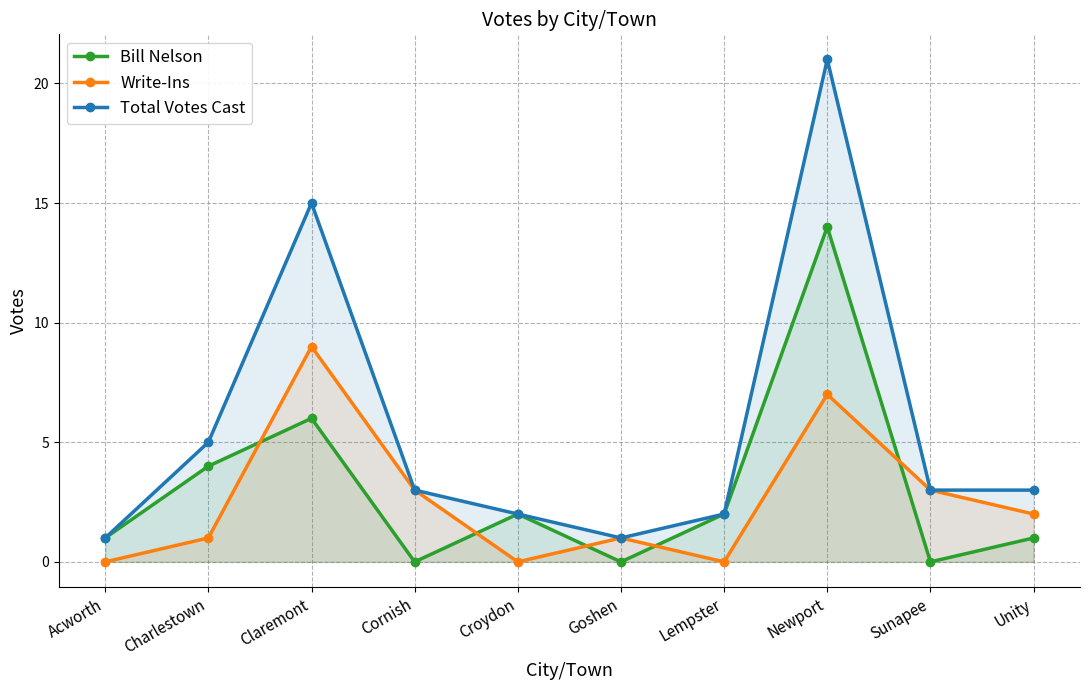

What is the difference between the highest and lowest values at Claremont?

9